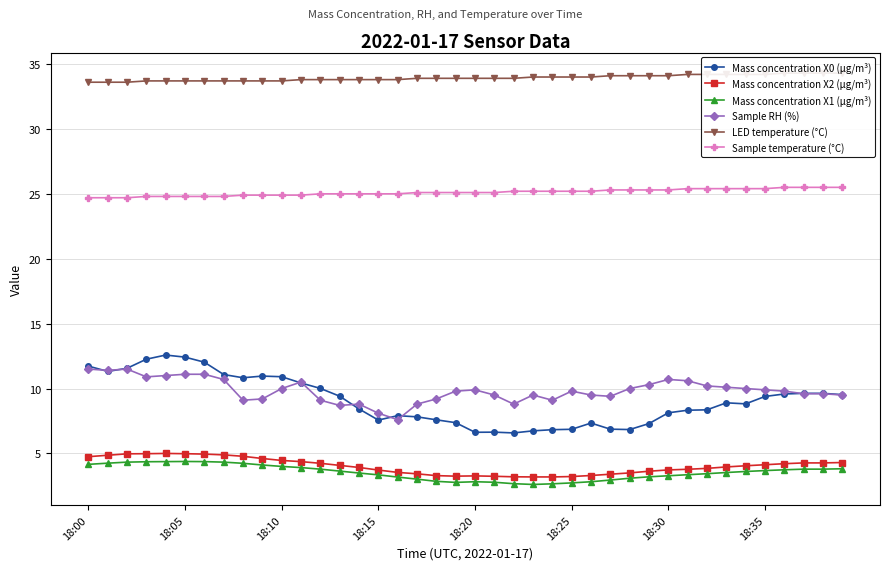

The value of Mass concentration X0 (μg/m³) at 18:00 is 20.3. True or false?

False